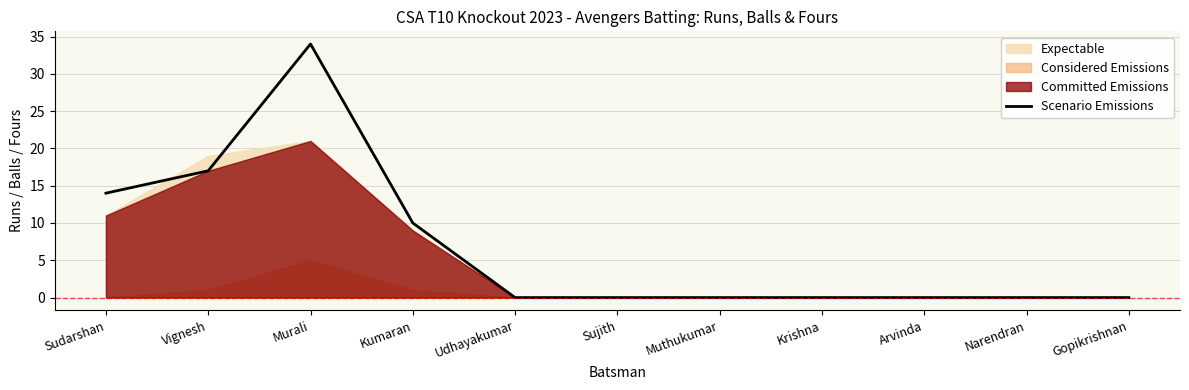

At which label is the value closest to 17?

Vignesh